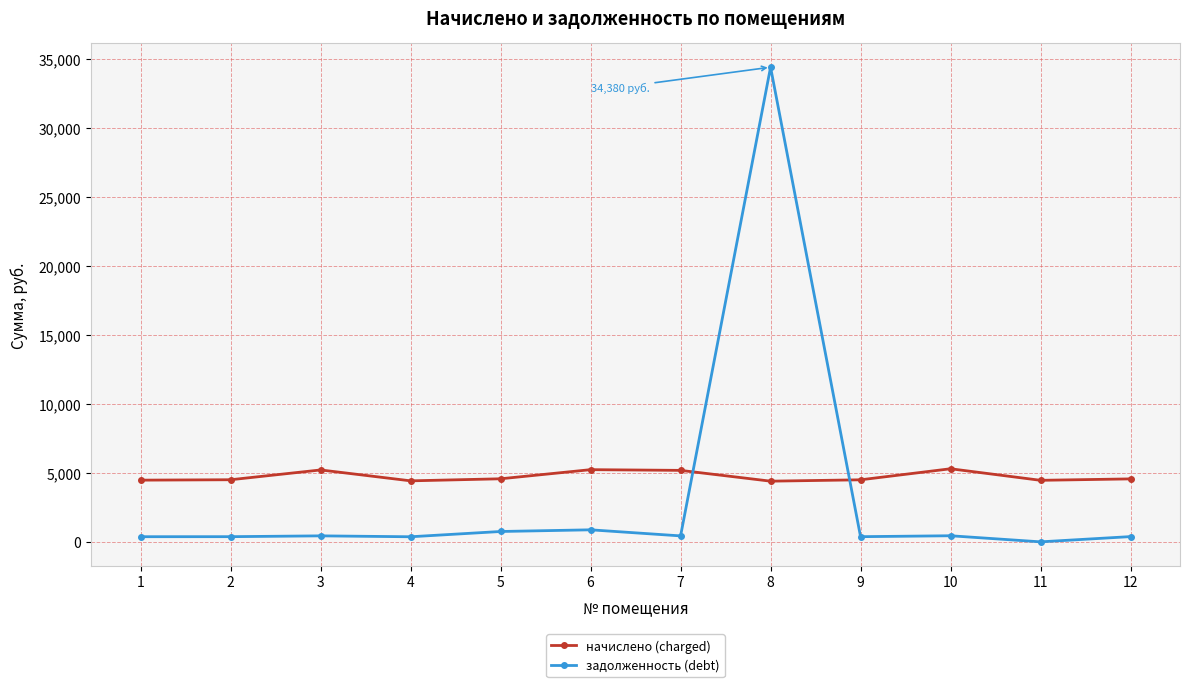

How many interior local valleys does the начислено (charged) series have?

3